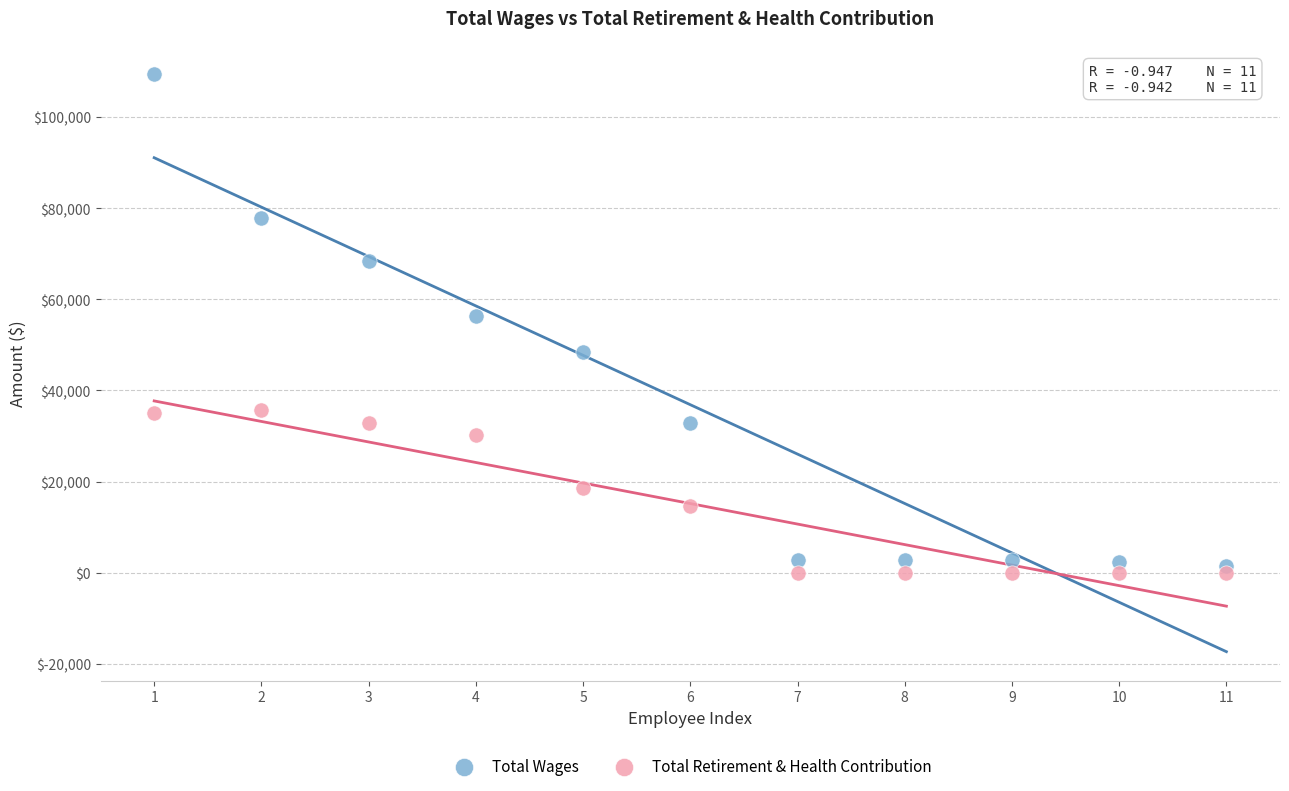

Across all data points, what is the range of Y values (max minus min)?

109482